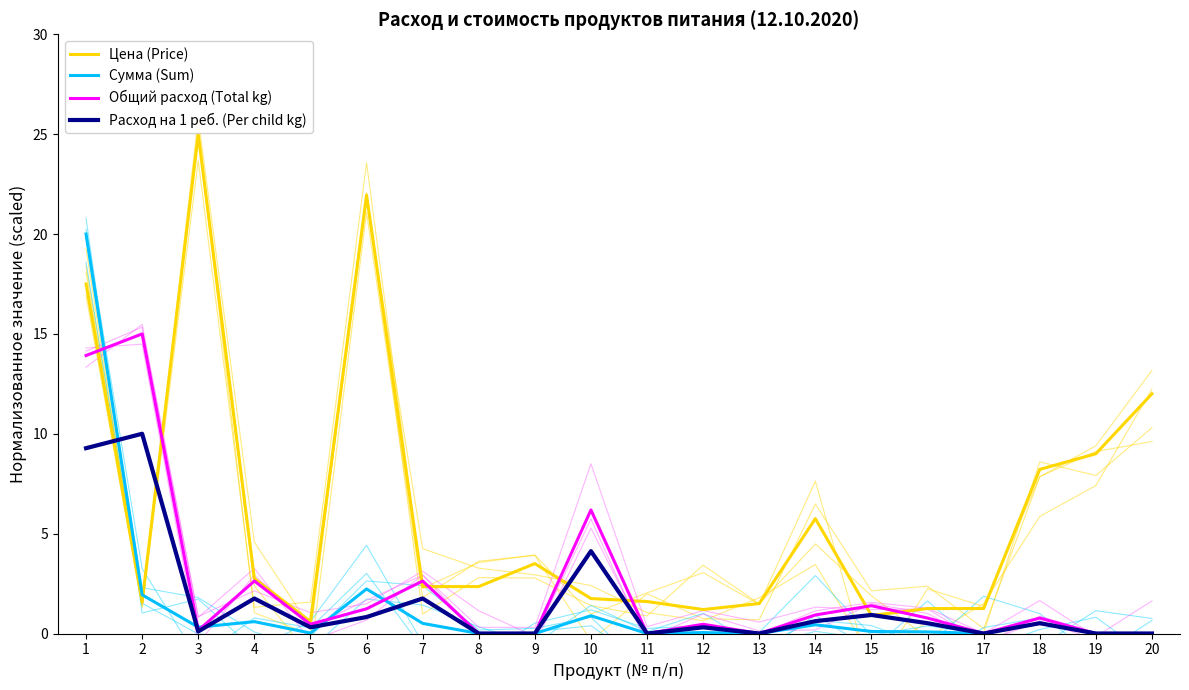

True or false: Общий расход (Total kg) and Расход на 1 реб. (Per child kg) intersect in this chart.

False